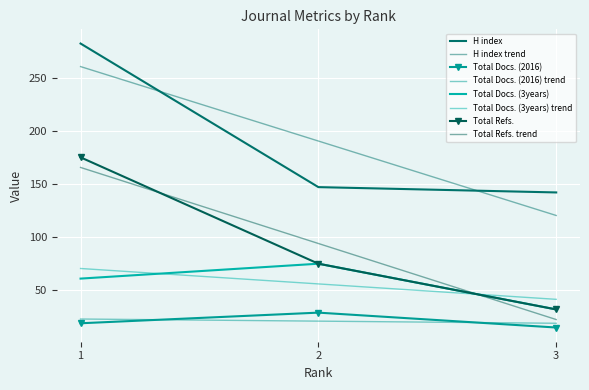

Read the Total Refs. value at 2, to the nearest 5.

75